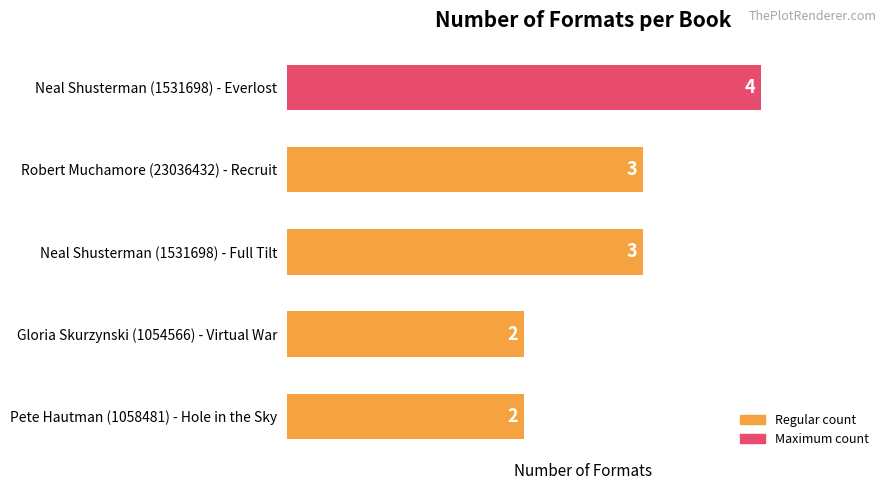

How many bars are there in total?

5